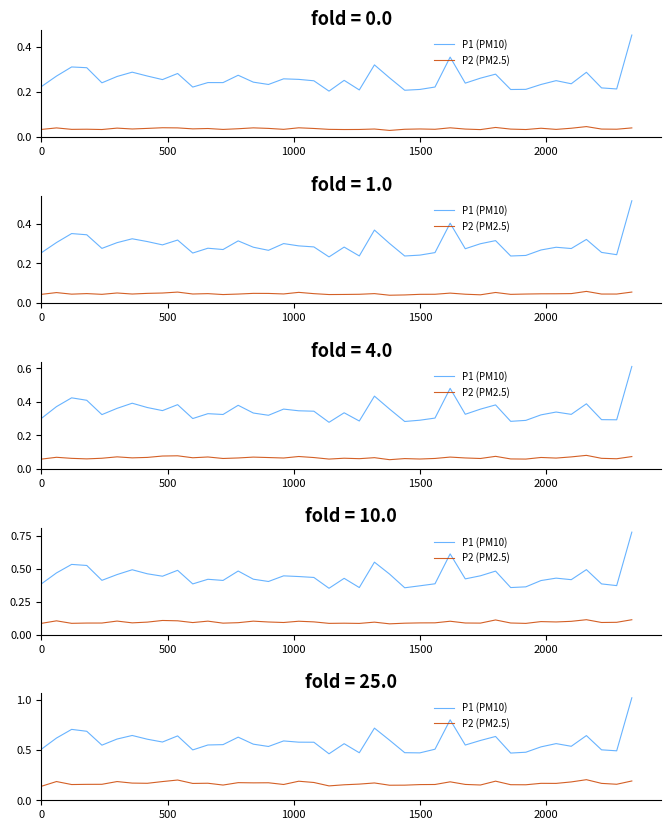

What is the average value of the P2 (PM2.5) series?

0.2